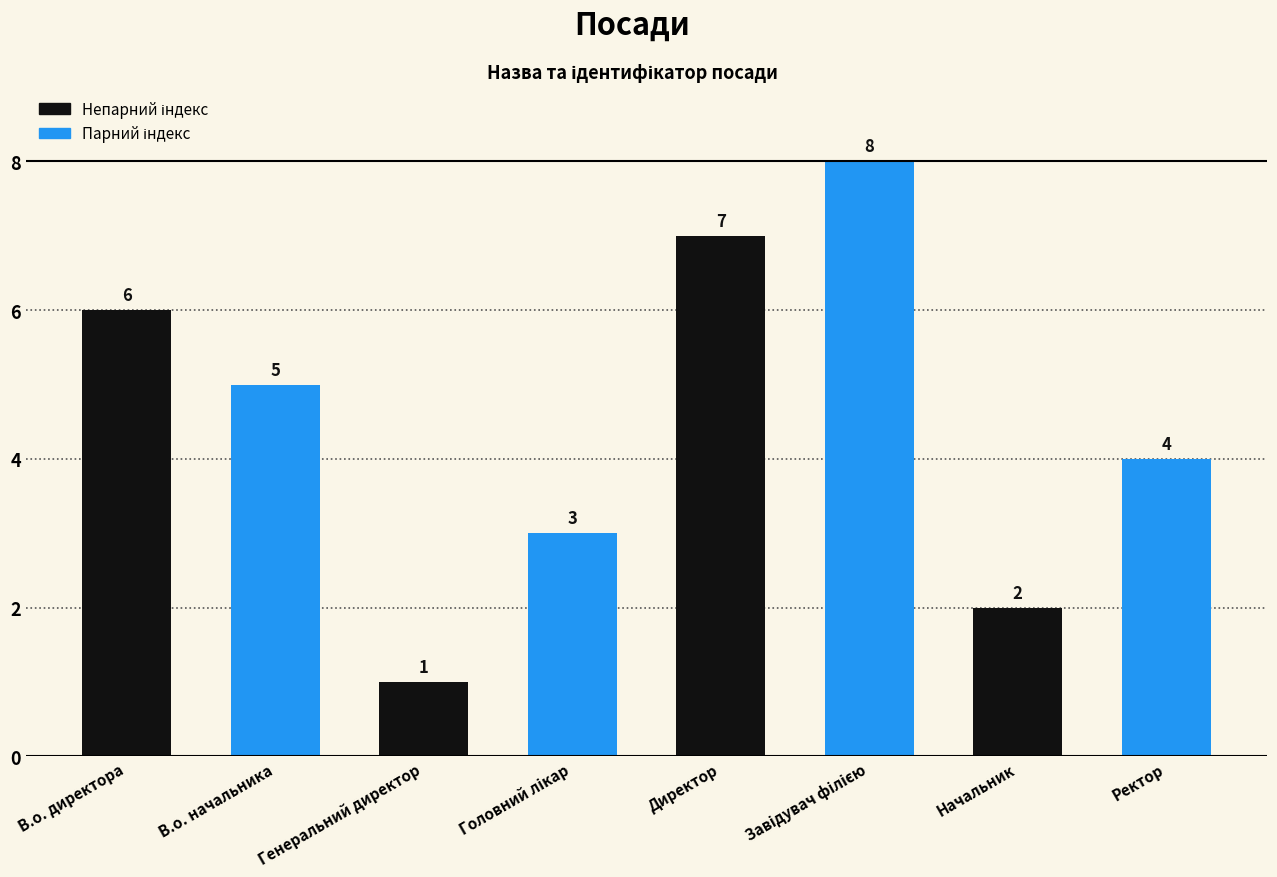

Reading right to left, extract all data points from this chart.

4	2	8	7	3	1	5	6